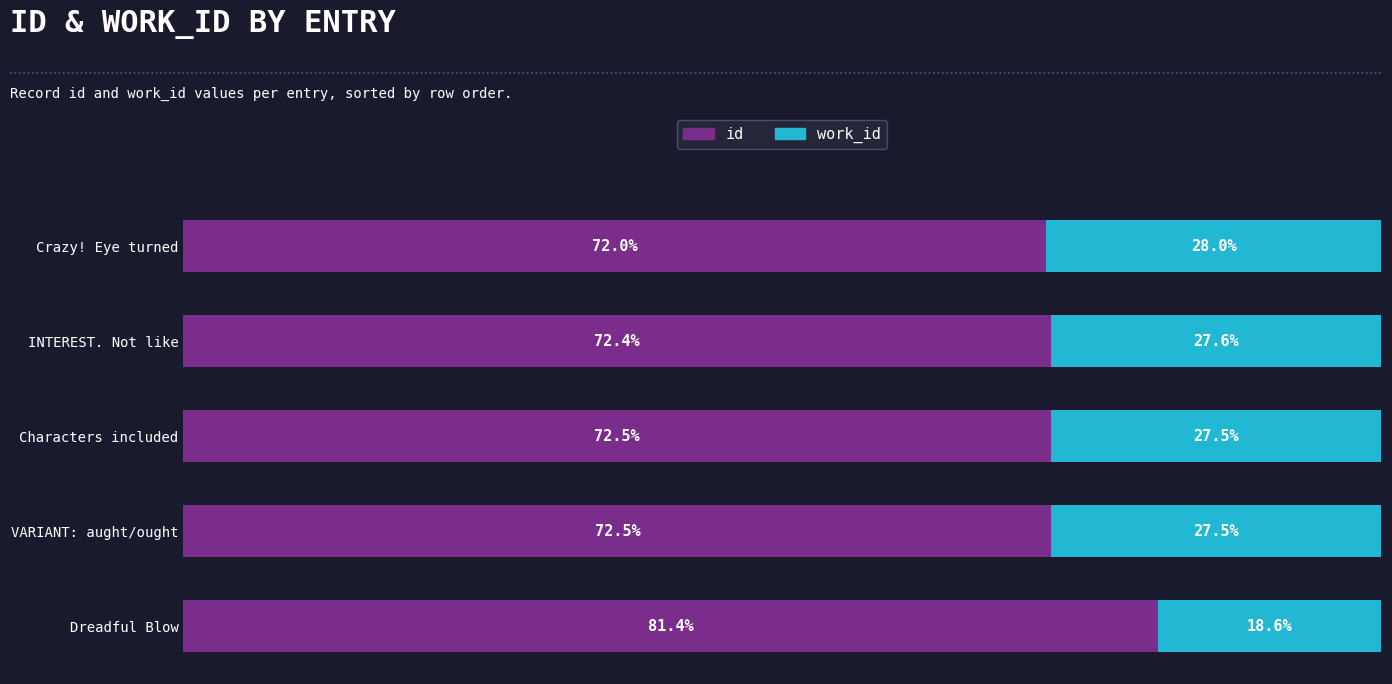

Which category has the lowest value in the id series?

Crazy! Eye turned